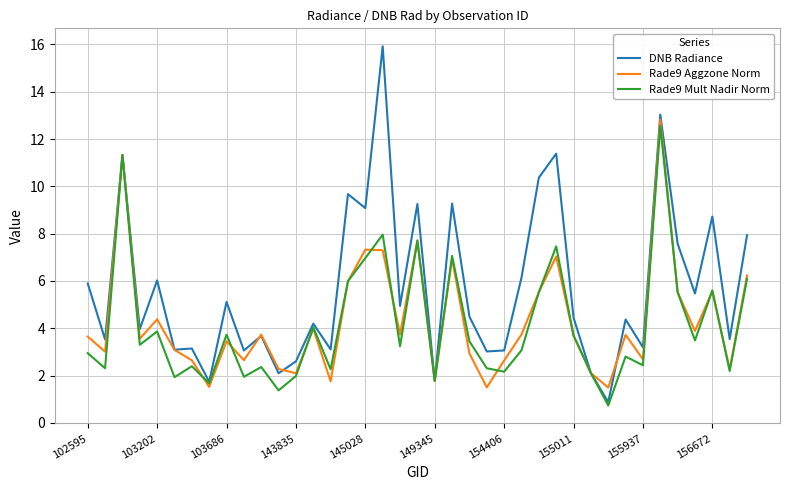

What is the minimum value shown in the chart?

0.7